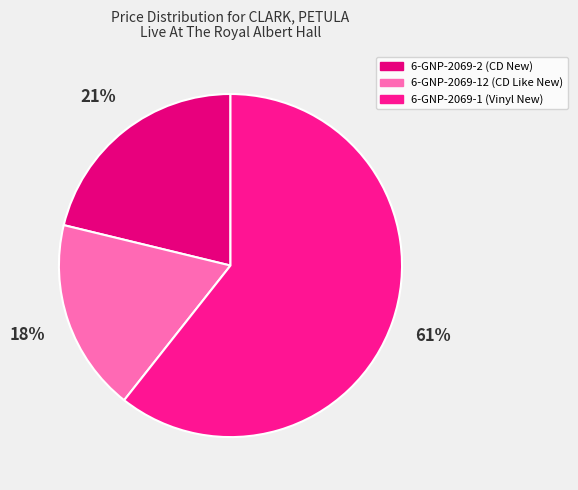

Count the number of slices in the pie.

3